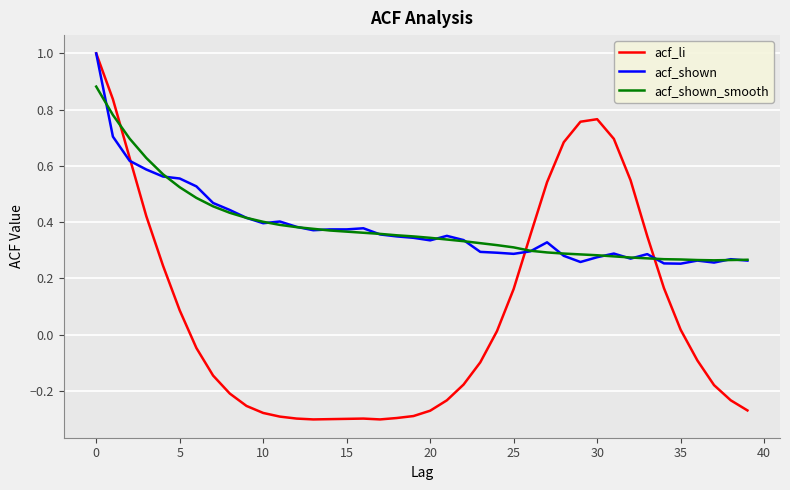

What is the highest value of the acf_shown series?

1.0